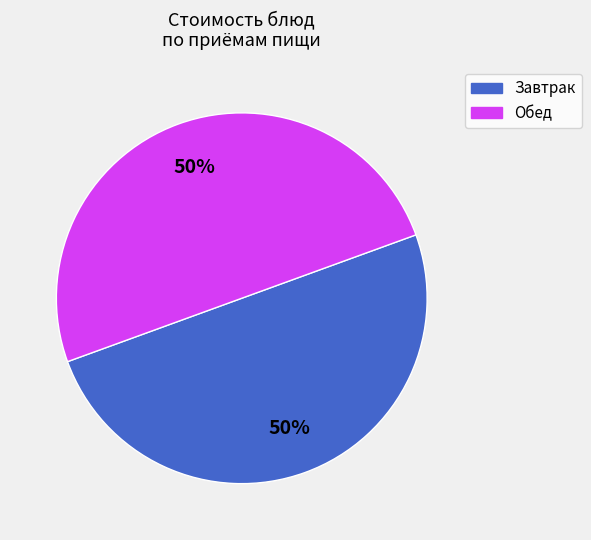

To the nearest percent, what is the average slice percentage?

50%